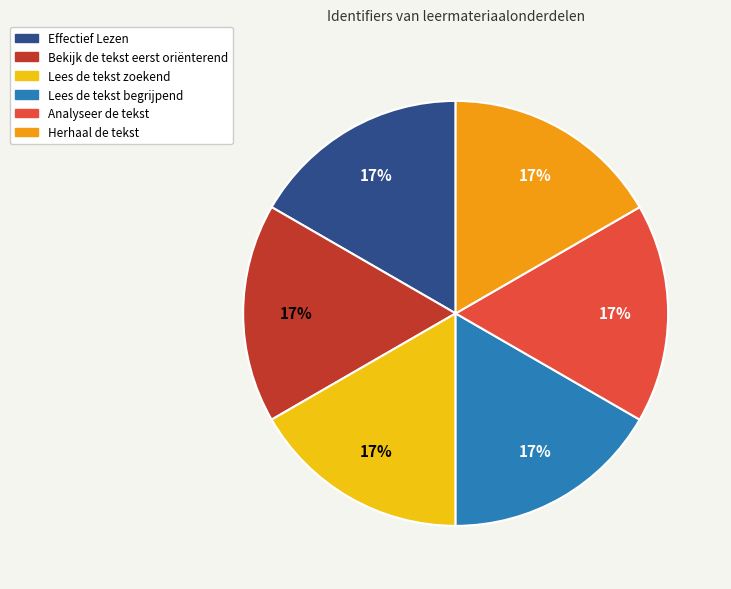

To the nearest percent, what percentage of the pie is Analyseer de tekst?

17%